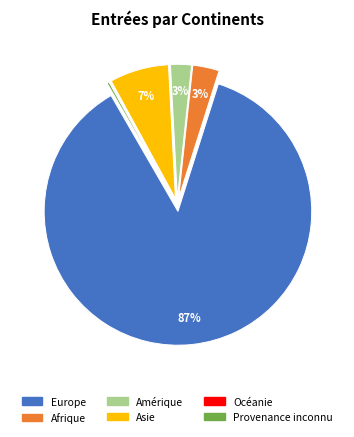

Which category has the biggest portion of the pie?

Europe